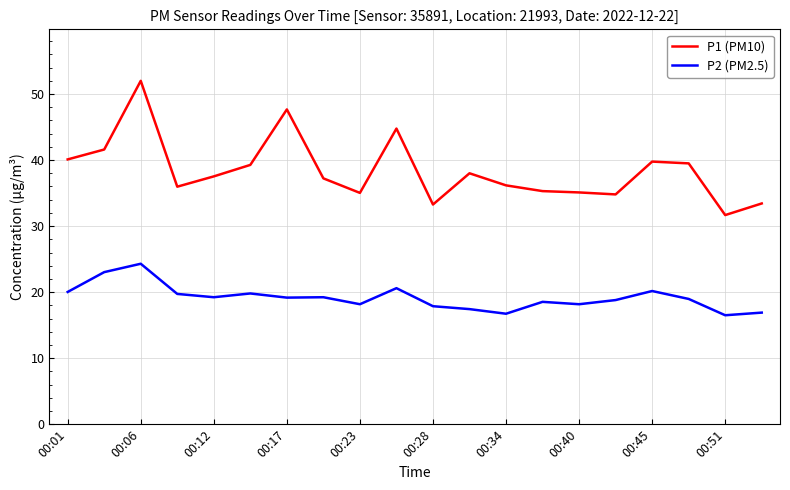

Which series has the widest spread of values?

P1 (PM10)